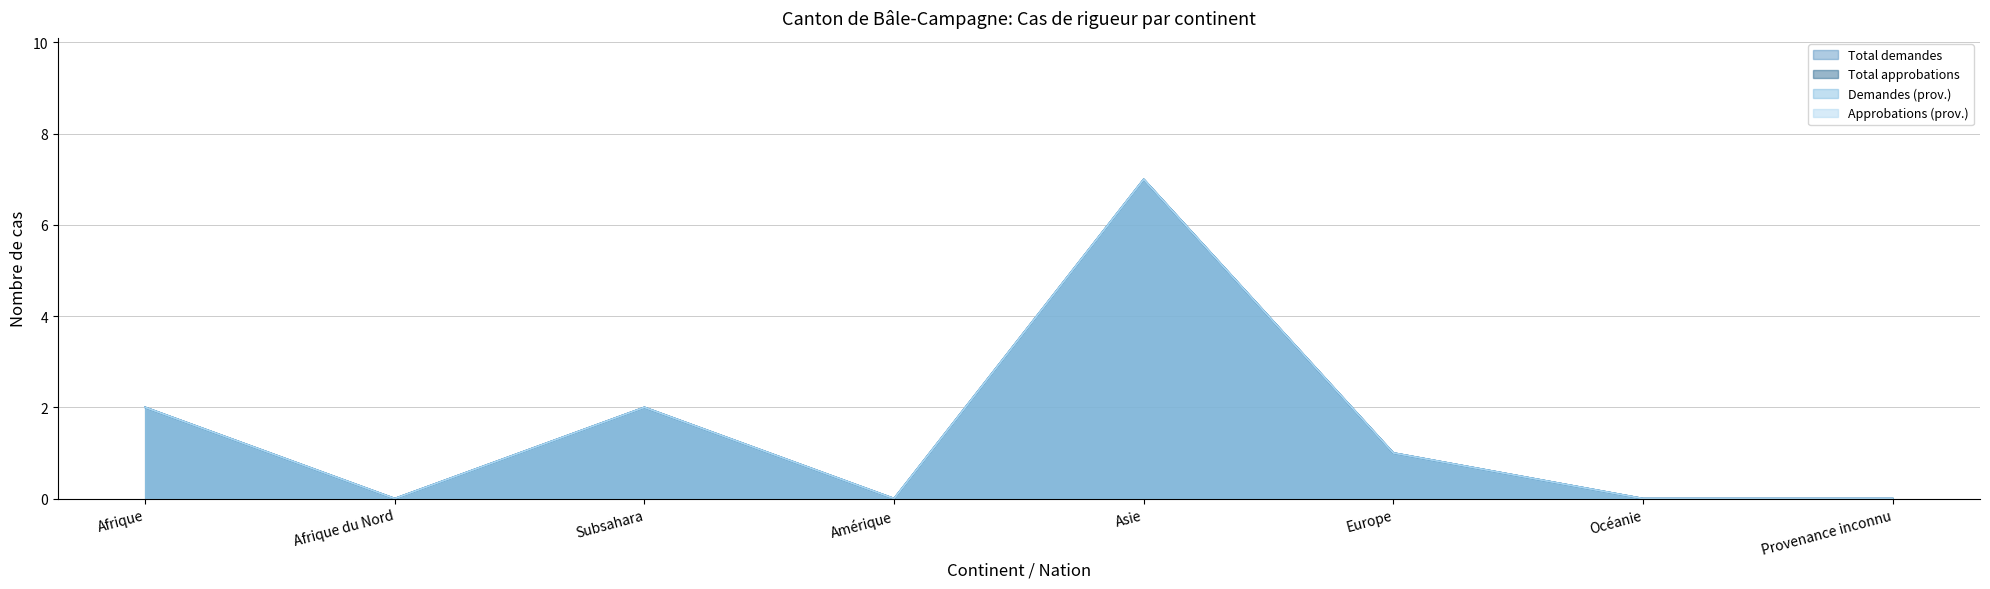

At how many categories does at least one series exceed 1?

3